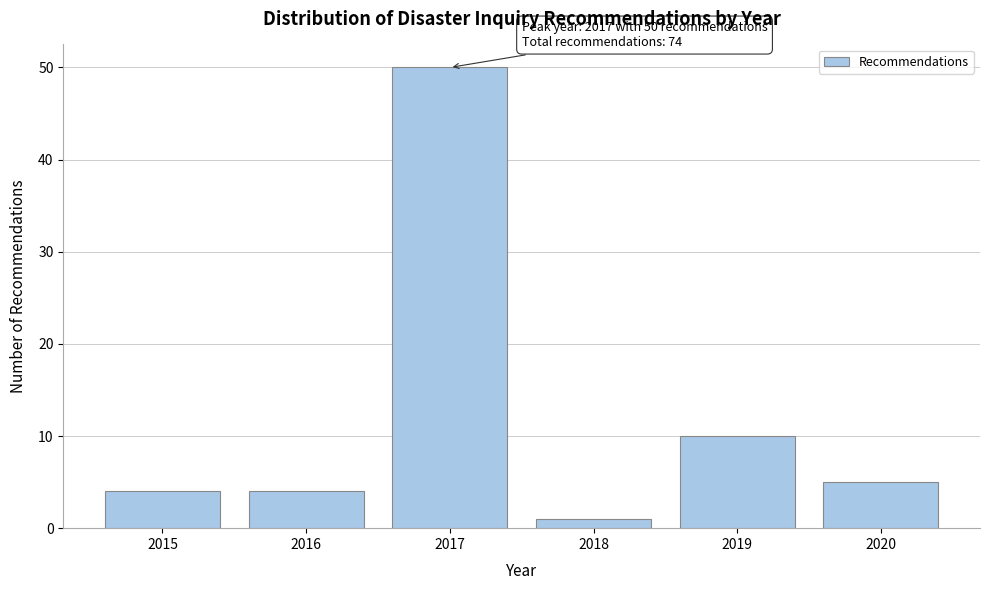

Reading left to right, extract all data points from this chart.

4	4	50	1	10	5